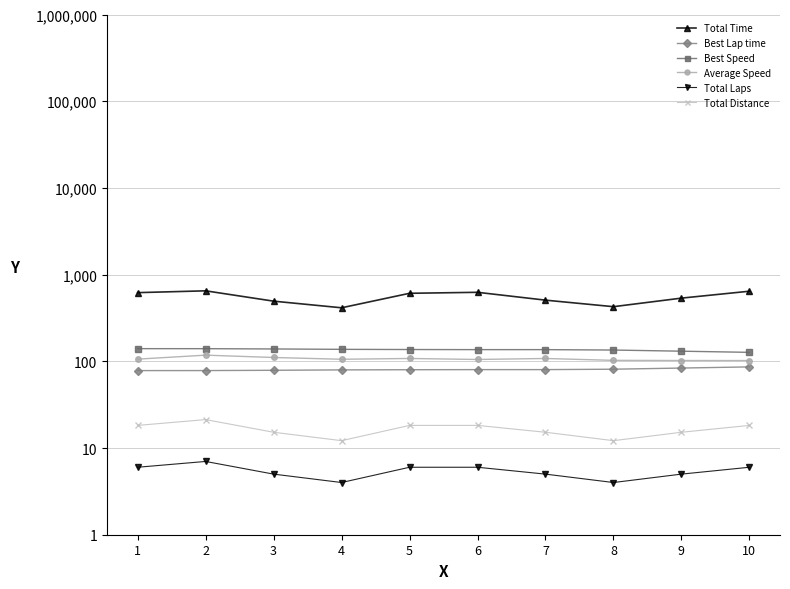

Is it true that Best Lap time equals 112.3 at 9?

False